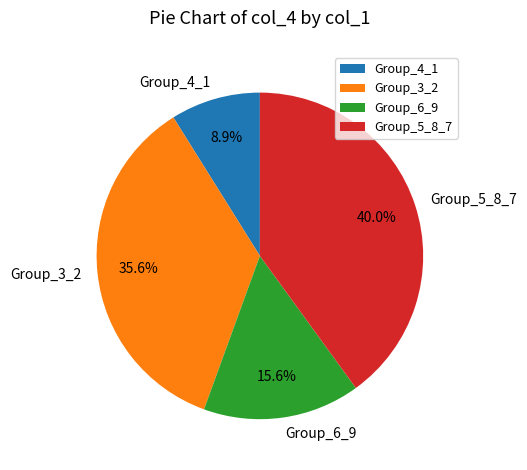

Between Group_3_2 and Group_6_9, which is larger?

Group_3_2